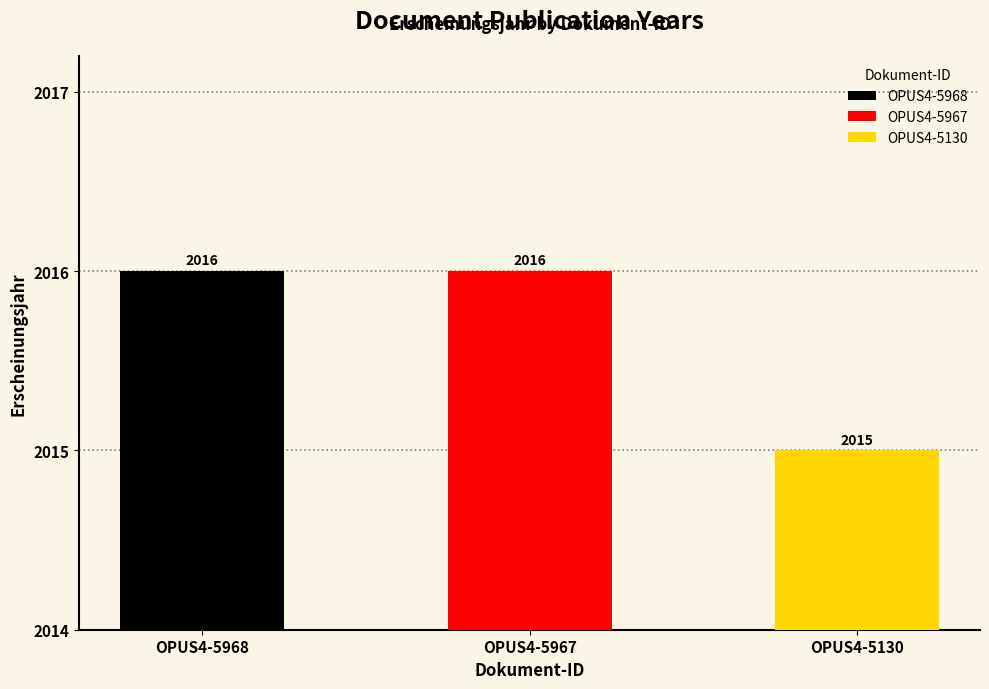

What is the change in value from OPUS4-5968 to OPUS4-5130?

-1